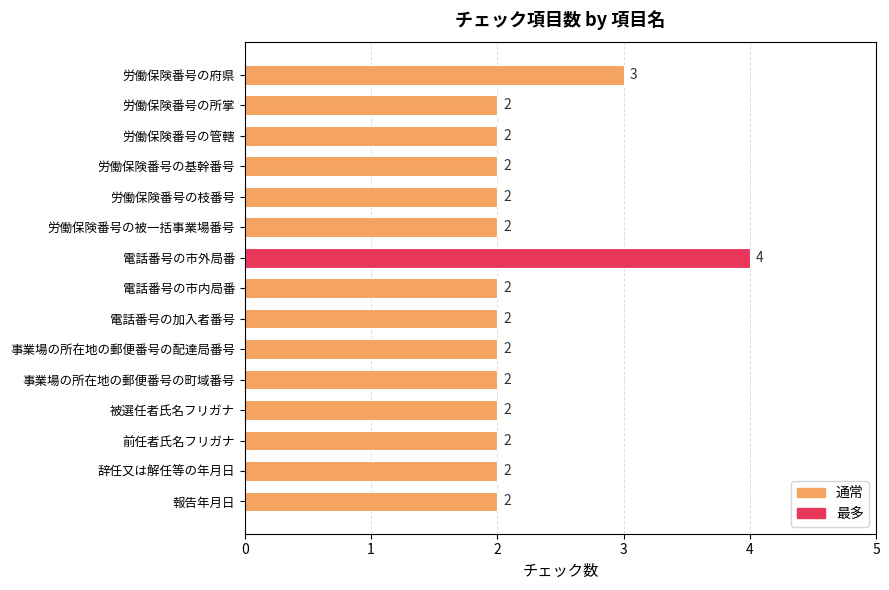

Reading top to bottom, list all the values displayed in this chart.

労働保険番号の府県=3	労働保険番号の所掌=2	労働保険番号の管轄=2	労働保険番号の基幹番号=2	労働保険番号の枝番号=2	労働保険番号の被一括事業場番号=2	電話番号の市外局番=4	電話番号の市内局番=2	電話番号の加入者番号=2	事業場の所在地の郵便番号の配達局番号=2	事業場の所在地の郵便番号の町域番号=2	被選任者氏名フリガナ=2	前任者氏名フリガナ=2	辞任又は解任等の年月日=2	報告年月日=2